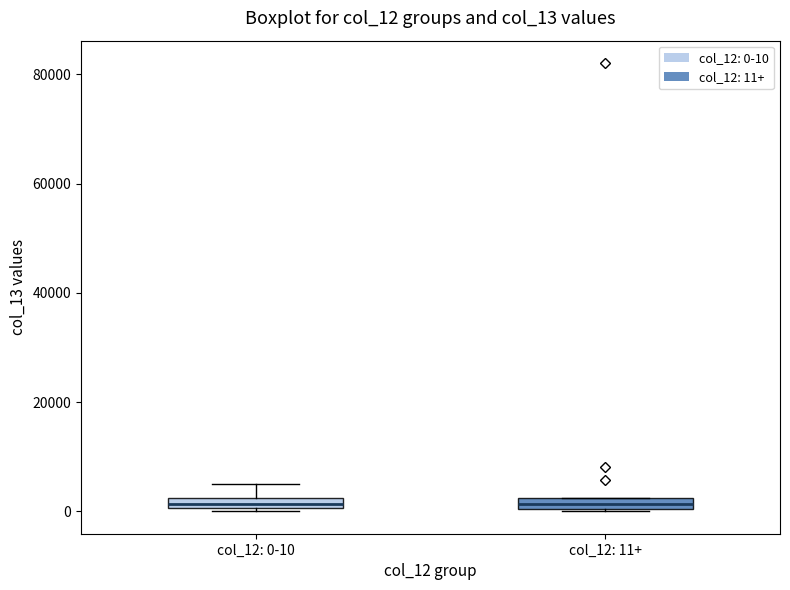

Where is the lower edge of the box for col_12: 11+ on the y-axis? The values are not printed on the chart, so give them approximately, as read against the axis.

0